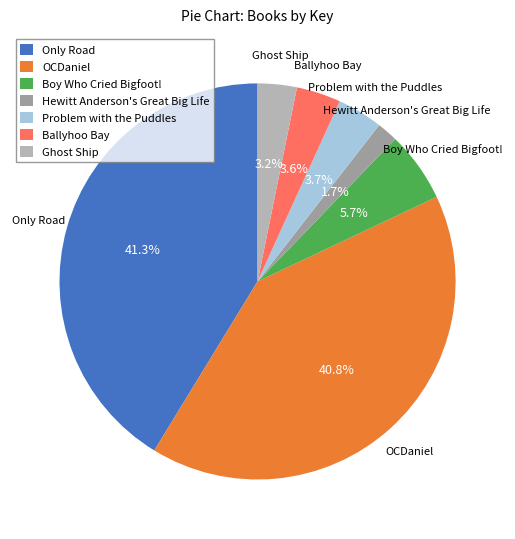

What percentage is the Only Road slice, to the nearest percent?

41%